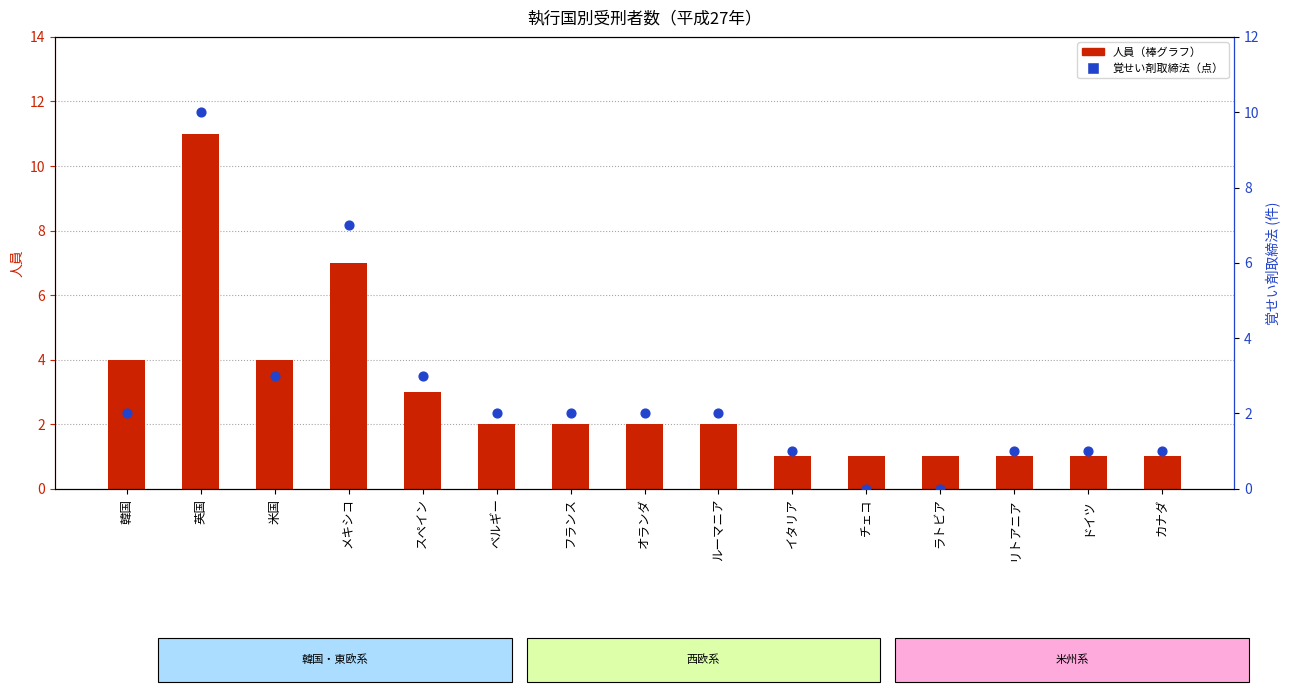

What is the total value across all series at ベルギー?

4